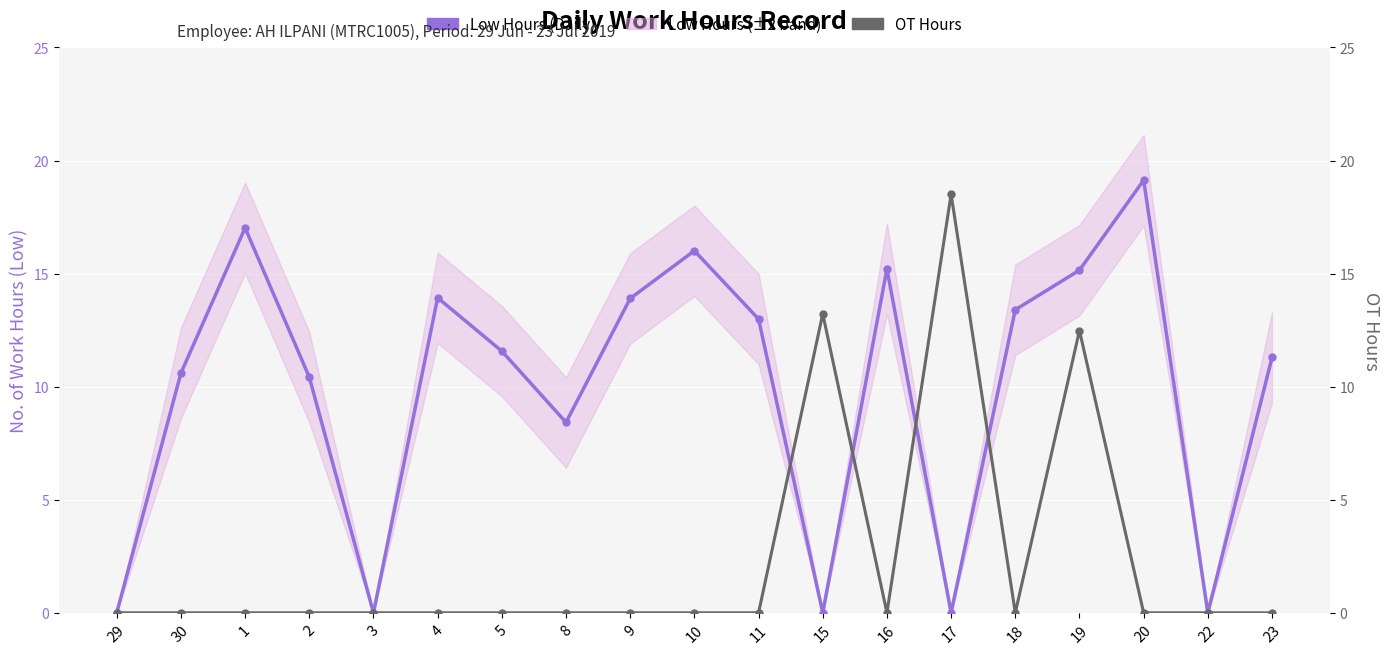

At which label does OT Hours reach its peak?

17